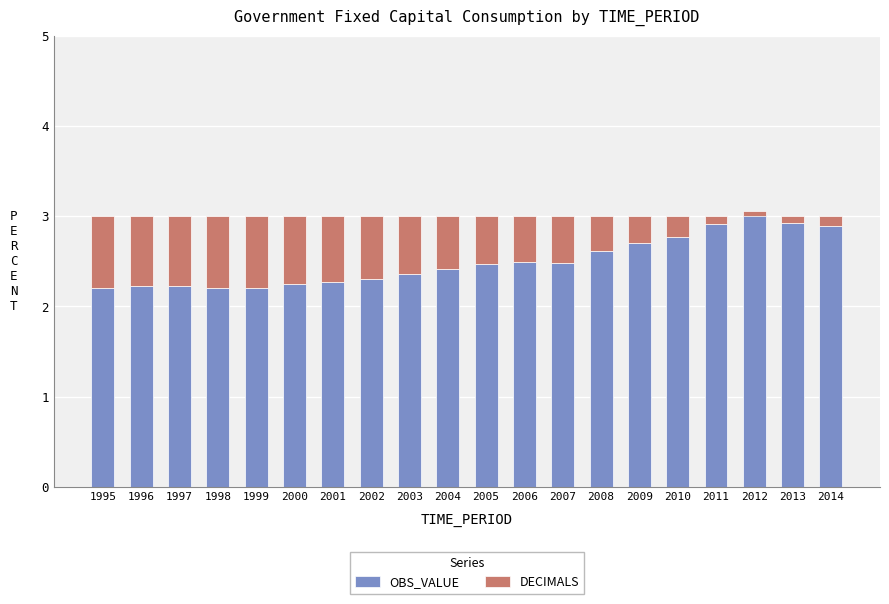

Reading left to right, transcribe all the data shown in this chart.

OBS_VALUE: 2.2	2.2	2.2	2.2	2.2	2.2	2.3	2.3	2.4	2.4	2.5	2.5	2.5	2.6	2.7	2.8	2.9	3.1	2.9	2.9
DECIMALS: 0.8	0.8	0.8	0.8	0.8	0.8	0.7	0.7	0.6	0.6	0.5	0.5	0.5	0.4	0.3	0.2	0.1	-0.1	0.1	0.1